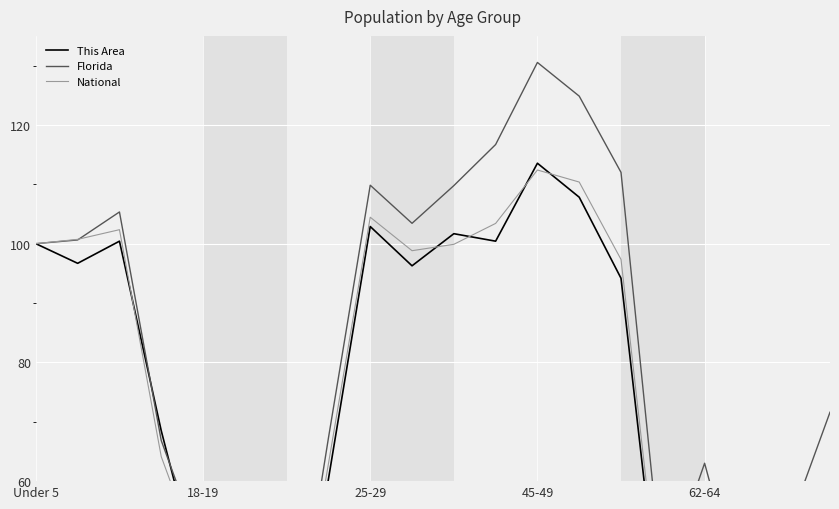

Is the value of Florida at 14 greater than the value of National at 9?

Yes